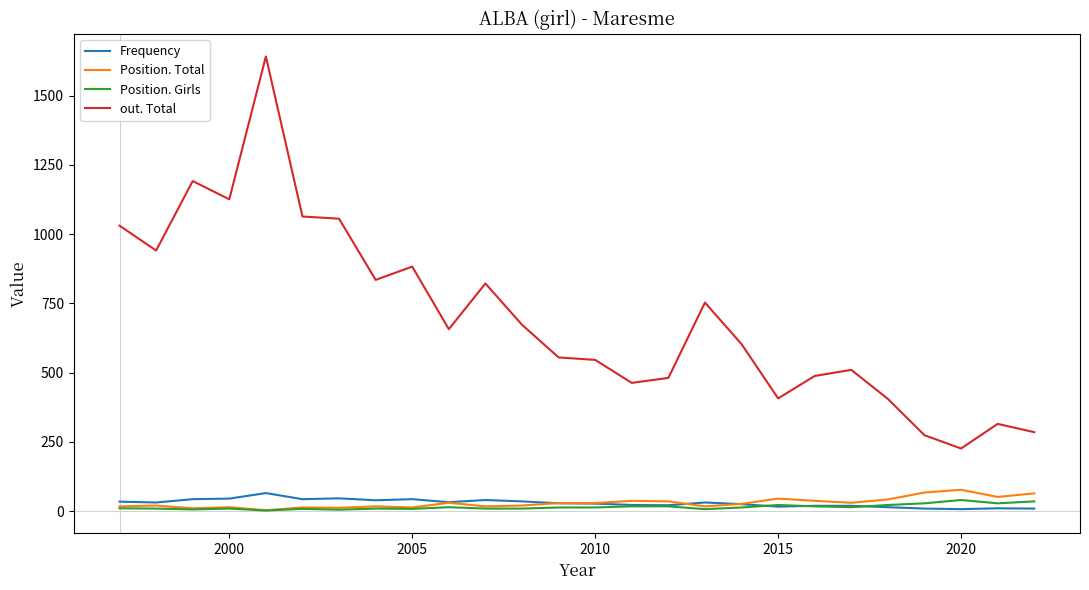

What is the greatest value displayed?

1642